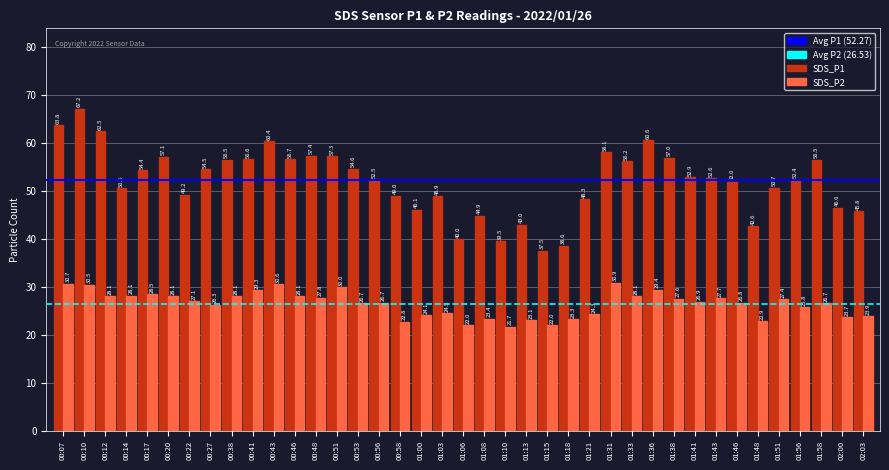

Where does the SDS_P1 series first go above 52?

00:07